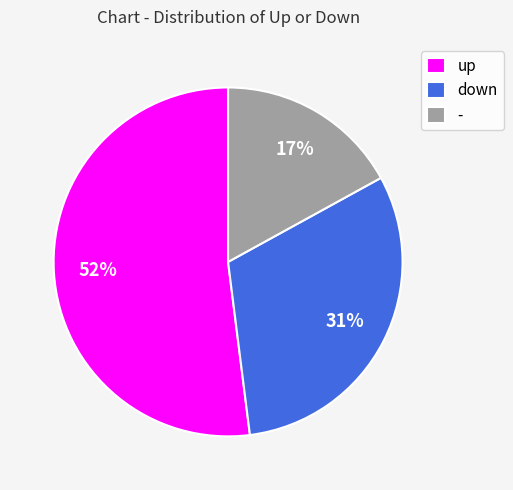

Does any single category account for the majority?

Yes